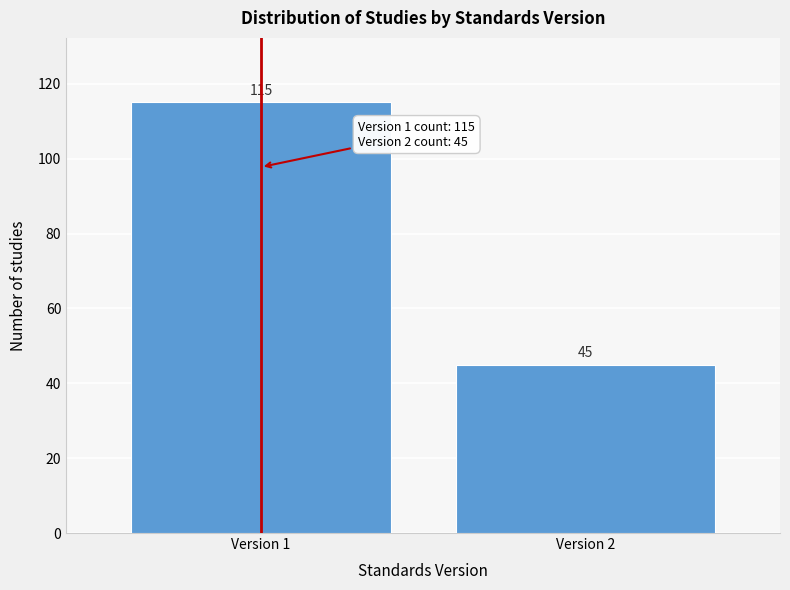

Reading left to right, extract all data points from this chart.

115	45